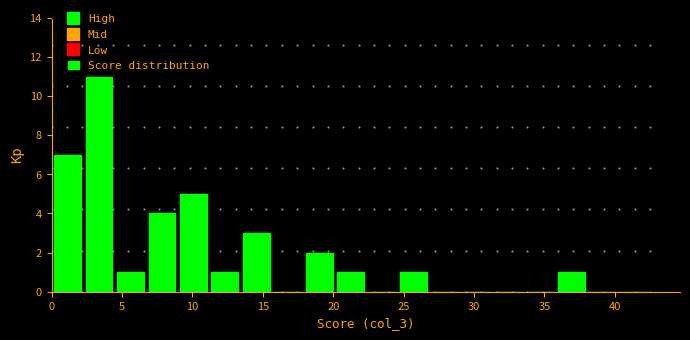

What is the height of the bar covering 36.0 to 38.0 on the x-axis? Neither the bar edges nor the heights are printed on the chart, so give them approximately, as read against the axes.

1